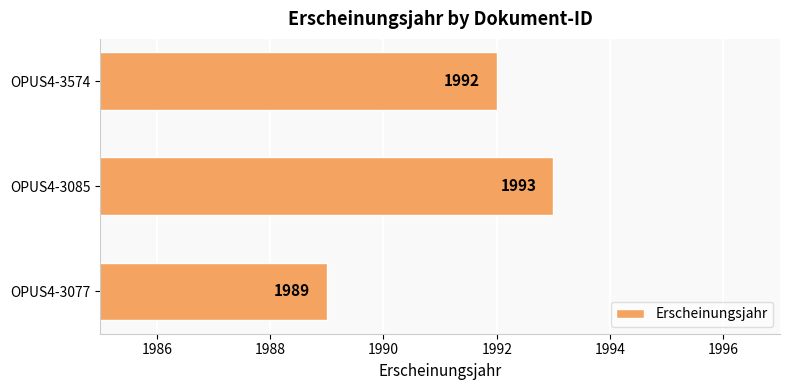

Rank the categories by value from highest to lowest.

OPUS4-3085, OPUS4-3574, OPUS4-3077